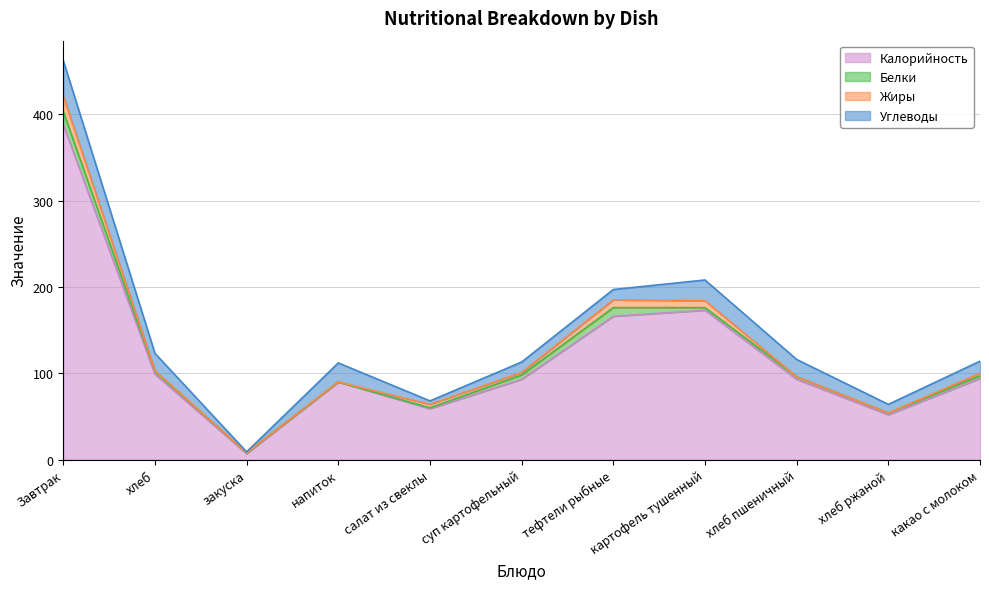

Reading right to left, list all the values displayed in this chart.

Калорийность: какао с молоком=94	хлеб ржаной=52	хлеб пшеничный=93	картофель тушенный=173	тефтели рыбные=166	суп картофельный=93	салат из свеклы=59	напиток=90	закуска=7	хлеб=99	Завтрак=388
Белки: какао с молоком=3	хлеб ржаной=2	хлеб пшеничный=3	картофель тушенный=3	тефтели рыбные=10	суп картофельный=5	салат из свеклы=1	напиток=0	закуска=1	хлеб=3	Завтрак=15
Жиры: какао с молоком=3	хлеб ржаной=0	хлеб пшеничный=0	картофель тушенный=8	тефтели рыбные=9	суп картофельный=3	салат из свеклы=4	напиток=0	закуска=0	хлеб=1	Завтрак=18
Углеводы: какао с молоком=14	хлеб ржаной=10	хлеб пшеничный=20	картофель тушенный=24	тефтели рыбные=12	суп картофельный=12	салат из свеклы=4	напиток=22	закуска=1	хлеб=20	Завтрак=41